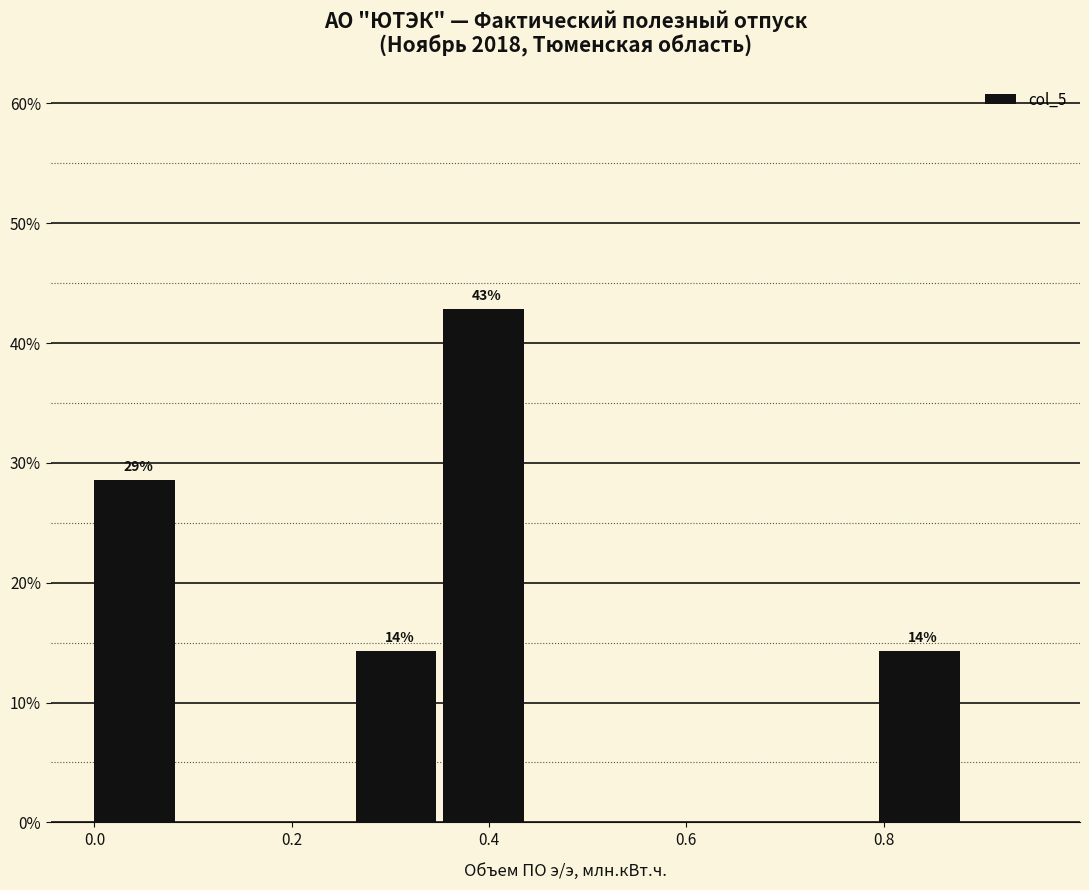

Over which range of the x-axis is the bar tallest?

0.36 to 0.44